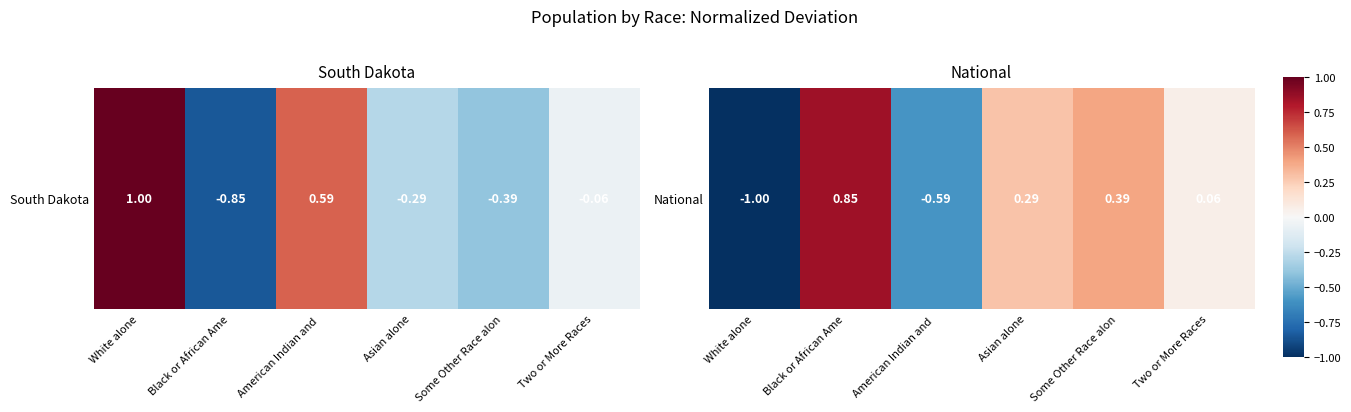

What is the difference between the maximum and second lowest values?

1.4